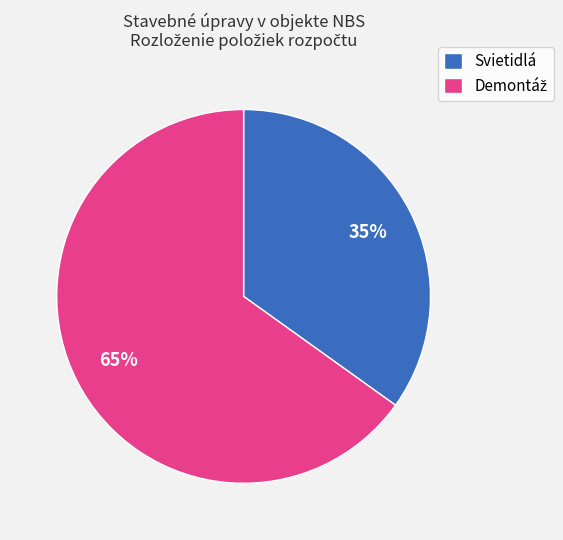

Is there any slice that represents more than half of the pie?

Yes